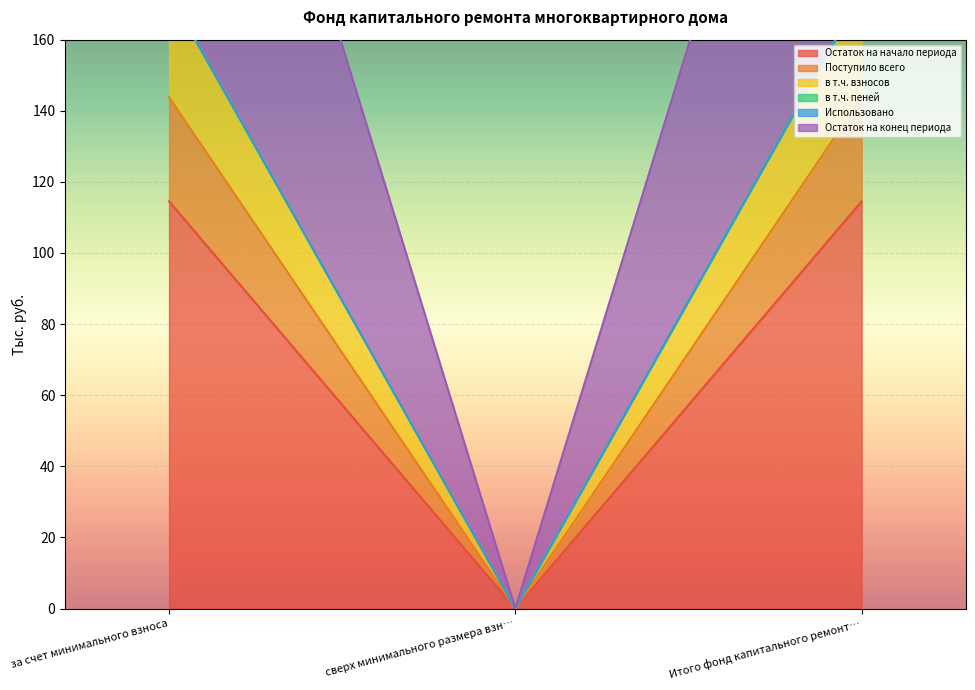

What is the highest value of the Остаток на начало периода series?

114.5